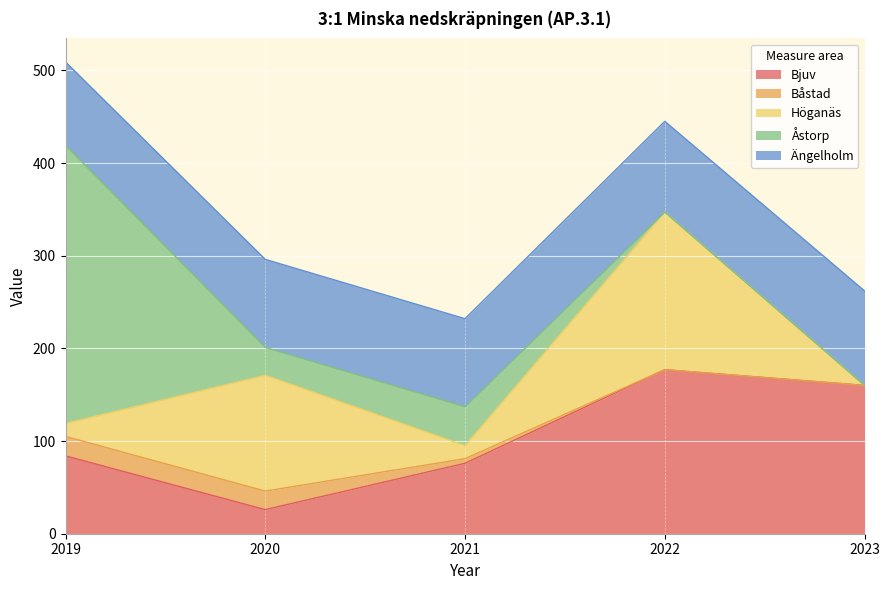

True or false: Båstad and Åstorp intersect in this chart.

False